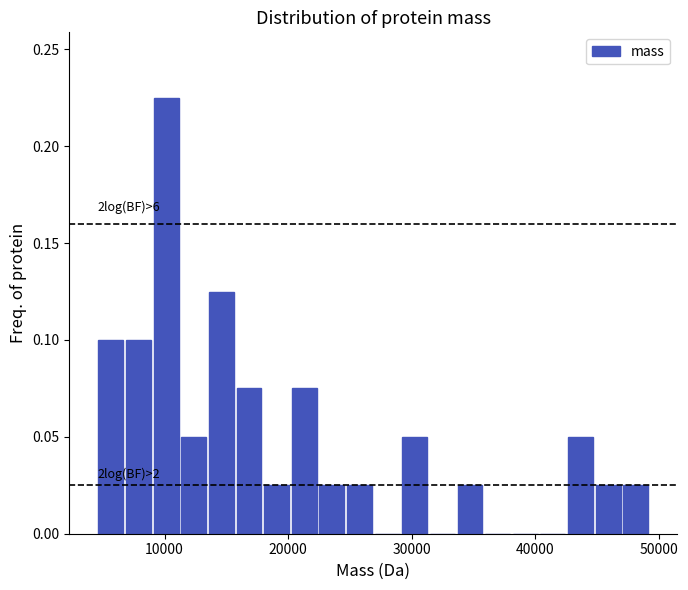

Around what value on the x-axis is the tallest bar? Give the approximate position of its centre, as read against the axis.

10000